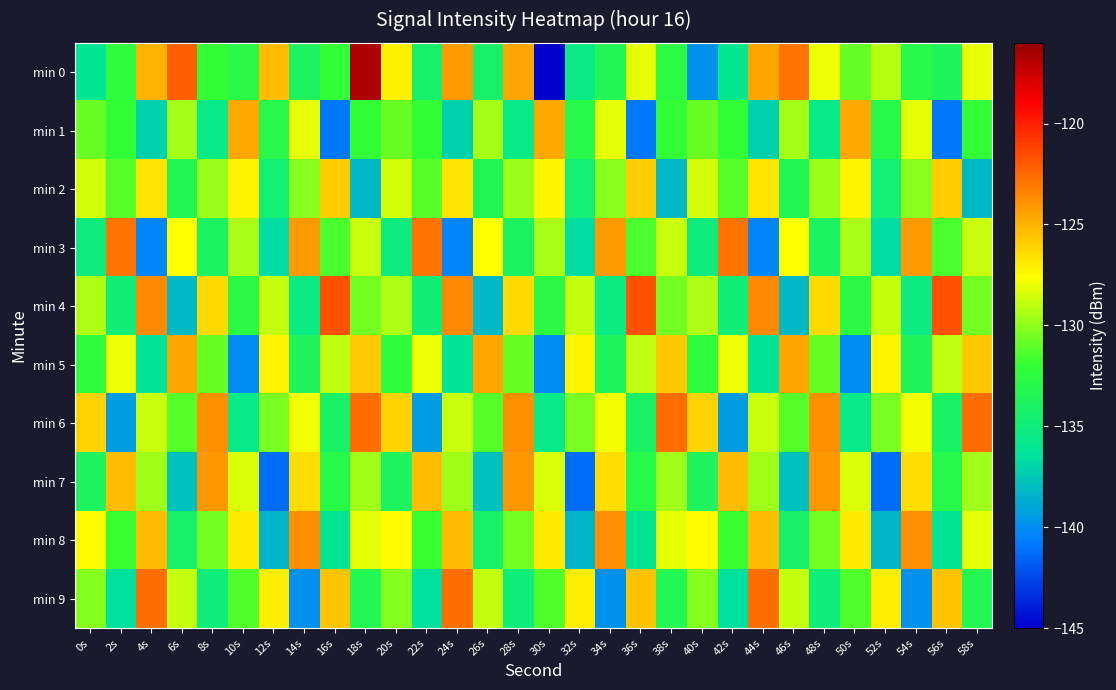

Reading left to right, extract all data points from this chart.

min 0: 0s=-136.1	2s=-132.3	4s=-125.0	6s=-122.2	8s=-132.1	10s=-132.7	12s=-125.4	14s=-133.8	16s=-132.0	18s=-116.6	20s=-127.2	22s=-134.3	24s=-124.2	26s=-134.2	28s=-124.6	30s=-145.5	32s=-135.5	34s=-133.4	36s=-128.2	38s=-132.5	40s=-139.9	42s=-135.9	44s=-124.5	46s=-122.8	48s=-128.0	50s=-130.9	52s=-129.2	54s=-133.0	56s=-133.6	58s=-128.1
min 1: 0s=-130.8	2s=-132.0	4s=-137.1	6s=-129.6	8s=-135.5	10s=-124.7	12s=-132.9	14s=-128.1	16s=-140.8	18s=-132.0	20s=-130.8	22s=-132.0	24s=-137.1	26s=-129.6	28s=-135.5	30s=-124.7	32s=-132.9	34s=-128.1	36s=-140.8	38s=-132.0	40s=-130.8	42s=-132.0	44s=-137.1	46s=-129.6	48s=-135.5	50s=-124.7	52s=-132.9	54s=-128.1	56s=-140.8	58s=-132.0
min 2: 0s=-128.5	2s=-131.2	4s=-126.7	6s=-133.4	8s=-129.8	10s=-127.3	12s=-134.6	14s=-130.1	16s=-125.9	18s=-138.2	20s=-128.5	22s=-131.2	24s=-126.7	26s=-133.4	28s=-129.8	30s=-127.3	32s=-134.6	34s=-130.1	36s=-125.9	38s=-138.2	40s=-128.5	42s=-131.2	44s=-126.7	46s=-133.4	48s=-129.8	50s=-127.3	52s=-134.6	54s=-130.1	56s=-125.9	58s=-138.2
min 3: 0s=-135.1	2s=-122.8	4s=-140.3	6s=-127.6	8s=-133.9	10s=-129.4	12s=-136.7	14s=-124.2	16s=-131.5	18s=-128.8	20s=-135.1	22s=-122.8	24s=-140.3	26s=-127.6	28s=-133.9	30s=-129.4	32s=-136.7	34s=-124.2	36s=-131.5	38s=-128.8	40s=-135.1	42s=-122.8	44s=-140.3	46s=-127.6	48s=-133.9	50s=-129.4	52s=-136.7	54s=-124.2	56s=-131.5	58s=-128.8
min 4: 0s=-129.3	2s=-134.8	4s=-123.6	6s=-138.1	8s=-126.4	10s=-132.7	12s=-128.9	14s=-135.3	16s=-121.7	18s=-130.6	20s=-129.3	22s=-134.8	24s=-123.6	26s=-138.1	28s=-126.4	30s=-132.7	32s=-128.9	34s=-135.3	36s=-121.7	38s=-130.6	40s=-129.3	42s=-134.8	44s=-123.6	46s=-138.1	48s=-126.4	50s=-132.7	52s=-128.9	54s=-135.3	56s=-121.7	58s=-130.6
min 5: 0s=-132.4	2s=-127.9	4s=-136.2	6s=-124.5	8s=-130.8	10s=-140.1	12s=-127.3	14s=-133.6	16s=-129.0	18s=-125.8	20s=-132.4	22s=-127.9	24s=-136.2	26s=-124.5	28s=-130.8	30s=-140.1	32s=-127.3	34s=-133.6	36s=-129.0	38s=-125.8	40s=-132.4	42s=-127.9	44s=-136.2	46s=-124.5	48s=-130.8	50s=-140.1	52s=-127.3	54s=-133.6	56s=-129.0	58s=-125.8
min 6: 0s=-126.1	2s=-139.4	4s=-128.7	6s=-131.2	8s=-123.9	10s=-135.5	12s=-130.4	14s=-127.8	16s=-134.1	18s=-122.6	20s=-126.1	22s=-139.4	24s=-128.7	26s=-131.2	28s=-123.9	30s=-135.5	32s=-130.4	34s=-127.8	36s=-134.1	38s=-122.6	40s=-126.1	42s=-139.4	44s=-128.7	46s=-131.2	48s=-123.9	50s=-135.5	52s=-130.4	54s=-127.8	56s=-134.1	58s=-122.6
min 7: 0s=-133.7	2s=-125.3	4s=-129.6	6s=-137.8	8s=-124.1	10s=-128.4	12s=-141.2	14s=-126.5	16s=-132.9	18s=-129.7	20s=-133.7	22s=-125.3	24s=-129.6	26s=-137.8	28s=-124.1	30s=-128.4	32s=-141.2	34s=-126.5	36s=-132.9	38s=-129.7	40s=-133.7	42s=-125.3	44s=-129.6	46s=-137.8	48s=-124.1	50s=-128.4	52s=-141.2	54s=-126.5	56s=-132.9	58s=-129.7
min 8: 0s=-127.5	2s=-131.8	4s=-125.4	6s=-134.3	8s=-130.6	10s=-126.9	12s=-138.4	14s=-123.8	16s=-136.1	18s=-128.2	20s=-127.5	22s=-131.8	24s=-125.4	26s=-134.3	28s=-130.6	30s=-126.9	32s=-138.4	34s=-123.8	36s=-136.1	38s=-128.2	40s=-127.5	42s=-131.8	44s=-125.4	46s=-134.3	48s=-130.6	50s=-126.9	52s=-138.4	54s=-123.8	56s=-136.1	58s=-128.2
min 9: 0s=-130.2	2s=-136.5	4s=-122.7	6s=-128.9	8s=-135.0	10s=-131.4	12s=-127.1	14s=-139.8	16s=-125.6	18s=-133.3	20s=-130.2	22s=-136.5	24s=-122.7	26s=-128.9	28s=-135.0	30s=-131.4	32s=-127.1	34s=-139.8	36s=-125.6	38s=-133.3	40s=-130.2	42s=-136.5	44s=-122.7	46s=-128.9	48s=-135.0	50s=-131.4	52s=-127.1	54s=-139.8	56s=-125.6	58s=-133.3